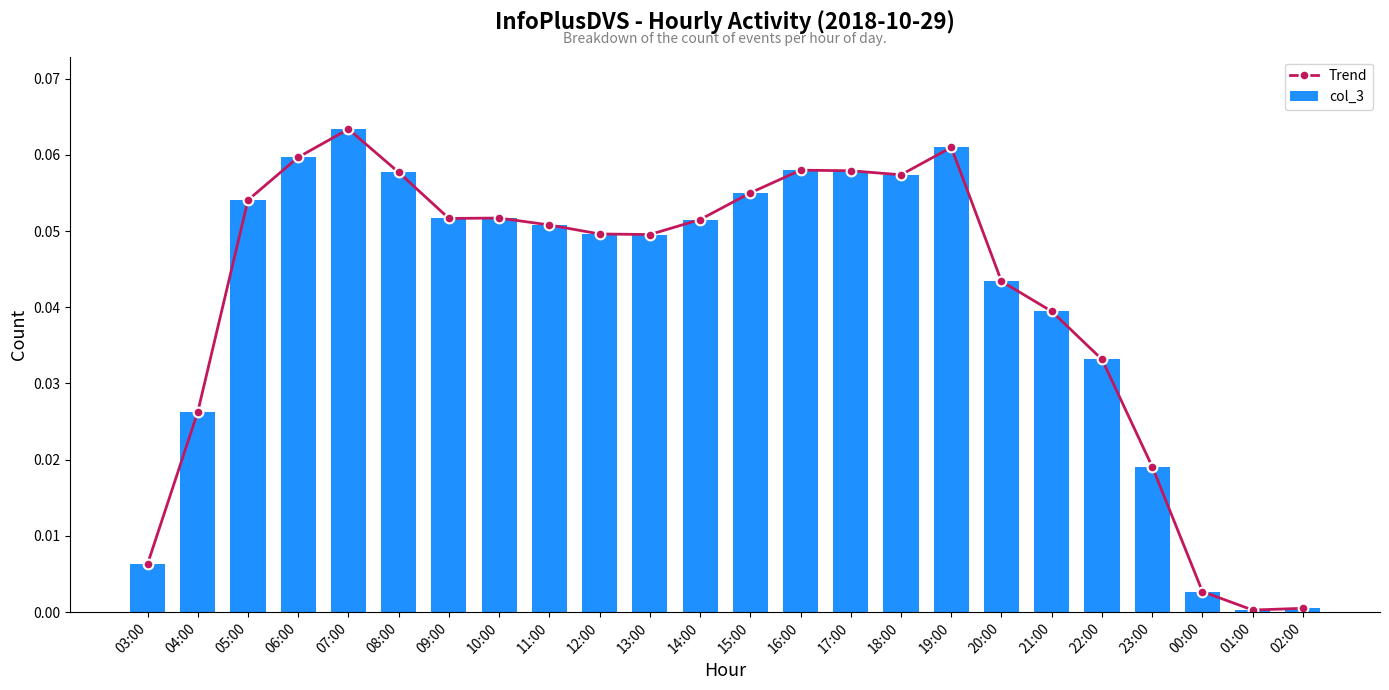

Does the chart contain stacked bars?

No